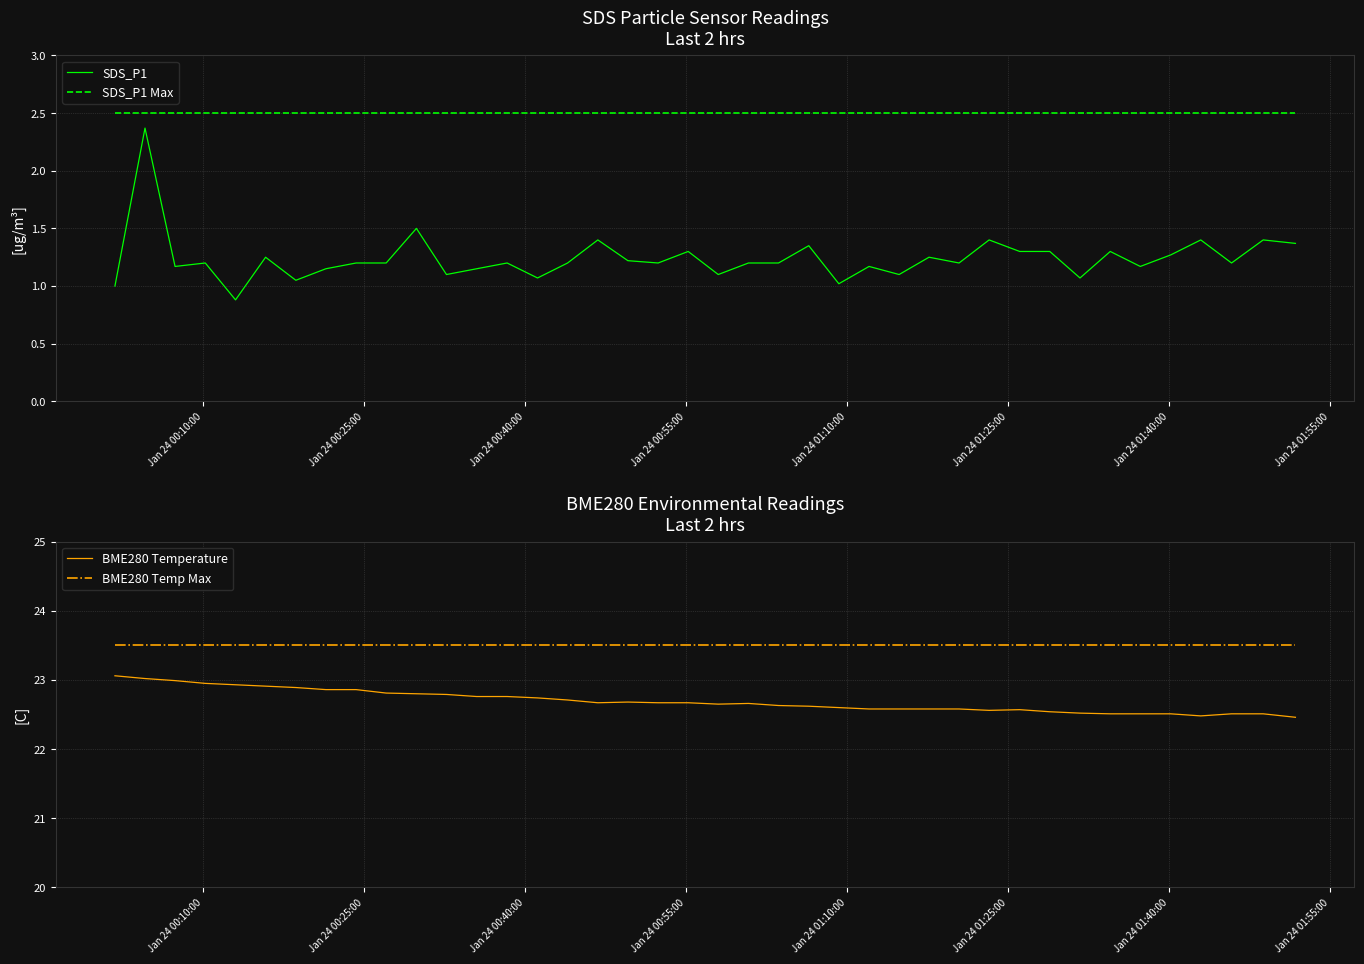

True or false: SDS_P1 Max and SDS_P1 intersect in this chart.

False